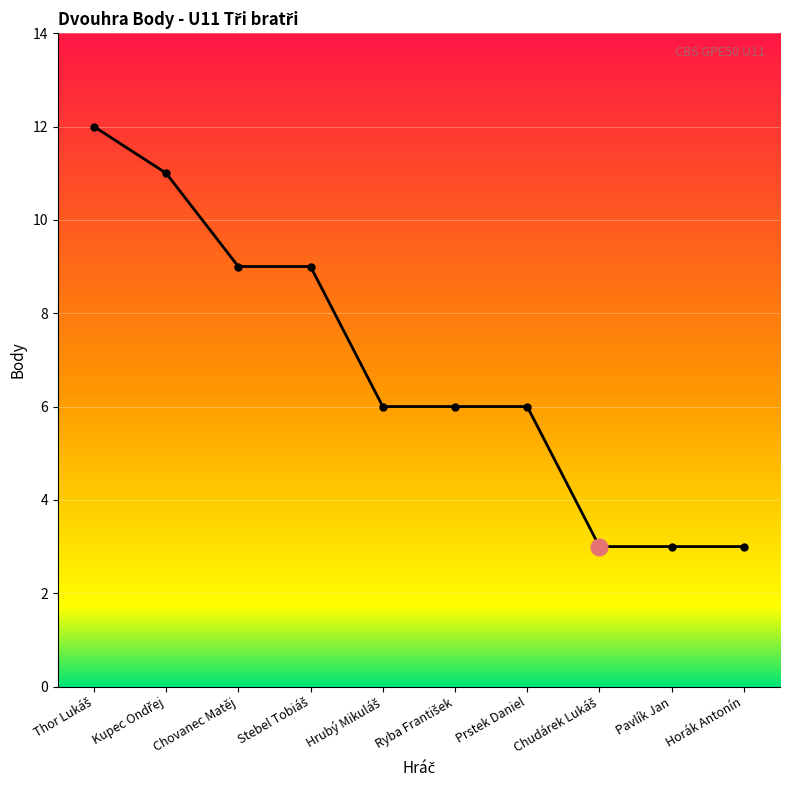

What is the change in value from Chovanec Matěj to Pavlík Jan?

-6